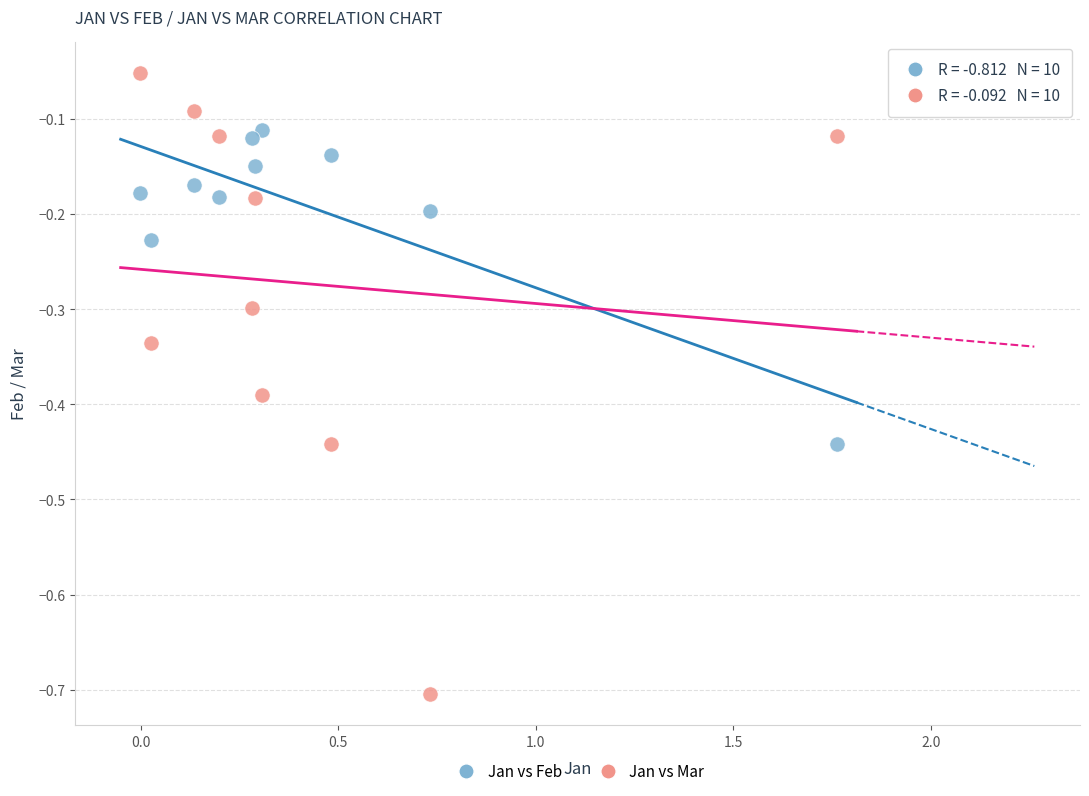

Which series reaches the minimum Y coordinate?

Jan vs Mar